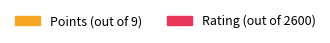

Reading left to right, transcribe all the data shown in this chart.

Points: 7.5	7.5	7.0	7.0	7.0	7.0	6.5	6.5	6.5	6.5
Rating: 2447.0	2442.0	2337.0	2528.0	2262.0	2193.0	2323.0	2248.0	2282.0	2191.0